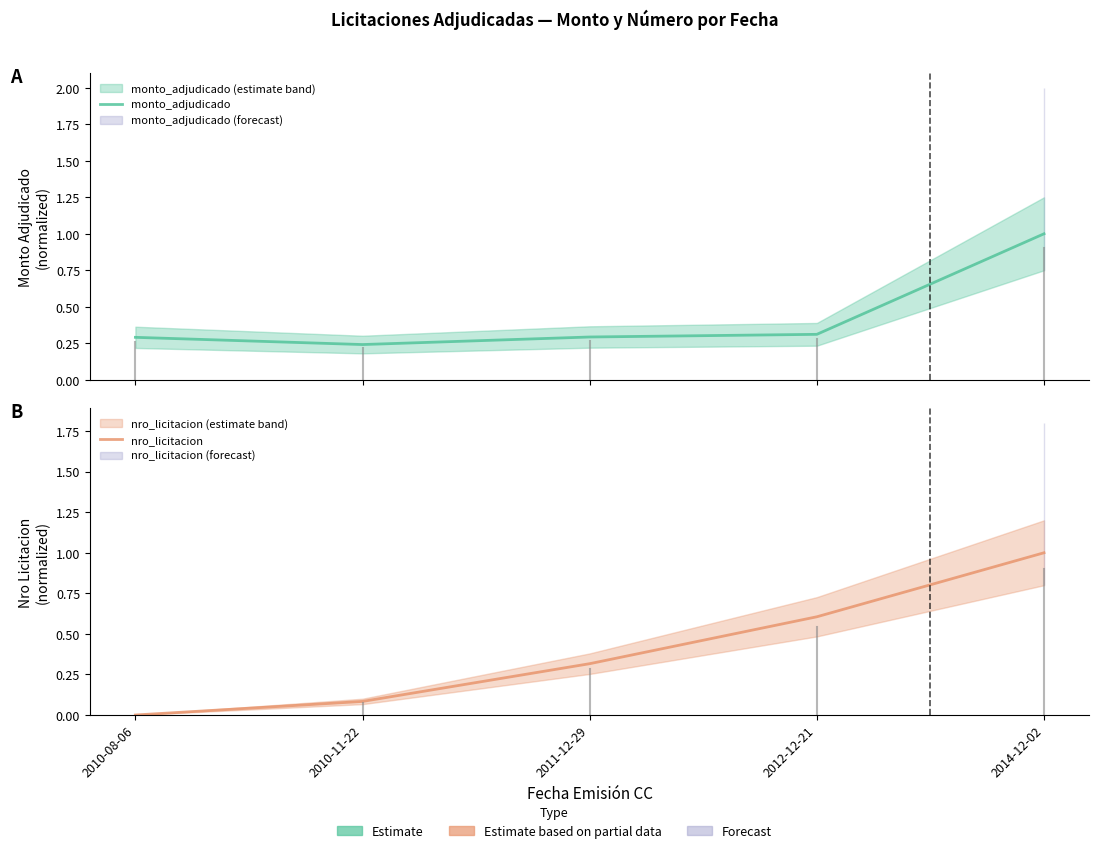

Reading left to right, extract all data points from this chart.

monto_adjudicado: 0.3	0.2	0.3	0.3	1.0
nro_licitacion: 0.0	0.1	0.3	0.6	1.0